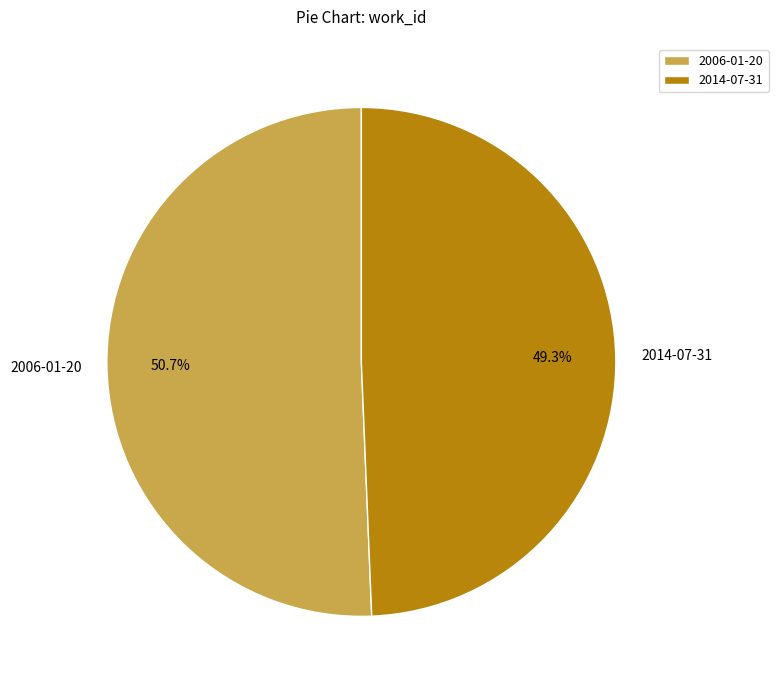

To the nearest percent, what is the average slice percentage?

50%